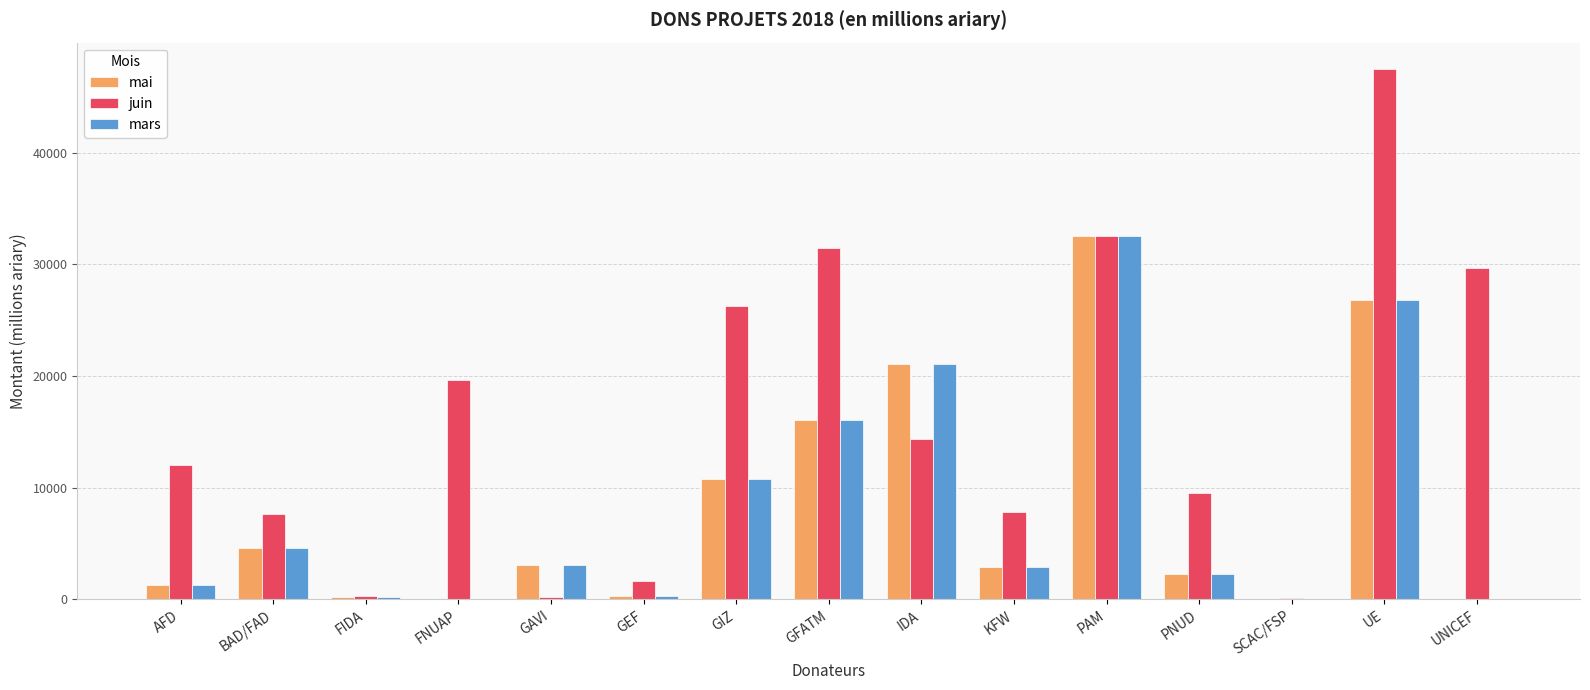

What are all the series names shown in the legend?

mai, juin, mars